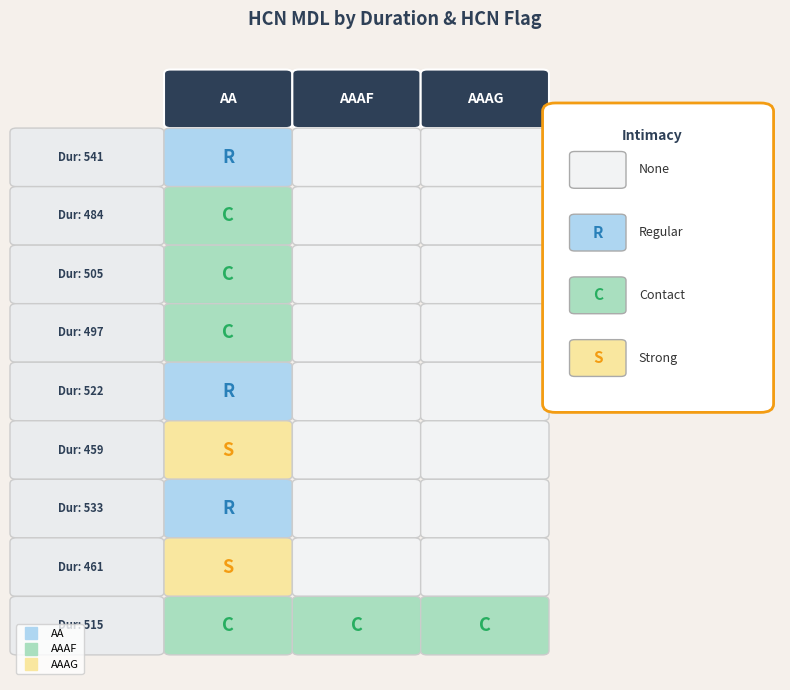

Which label corresponds to the largest value in the chart?

461